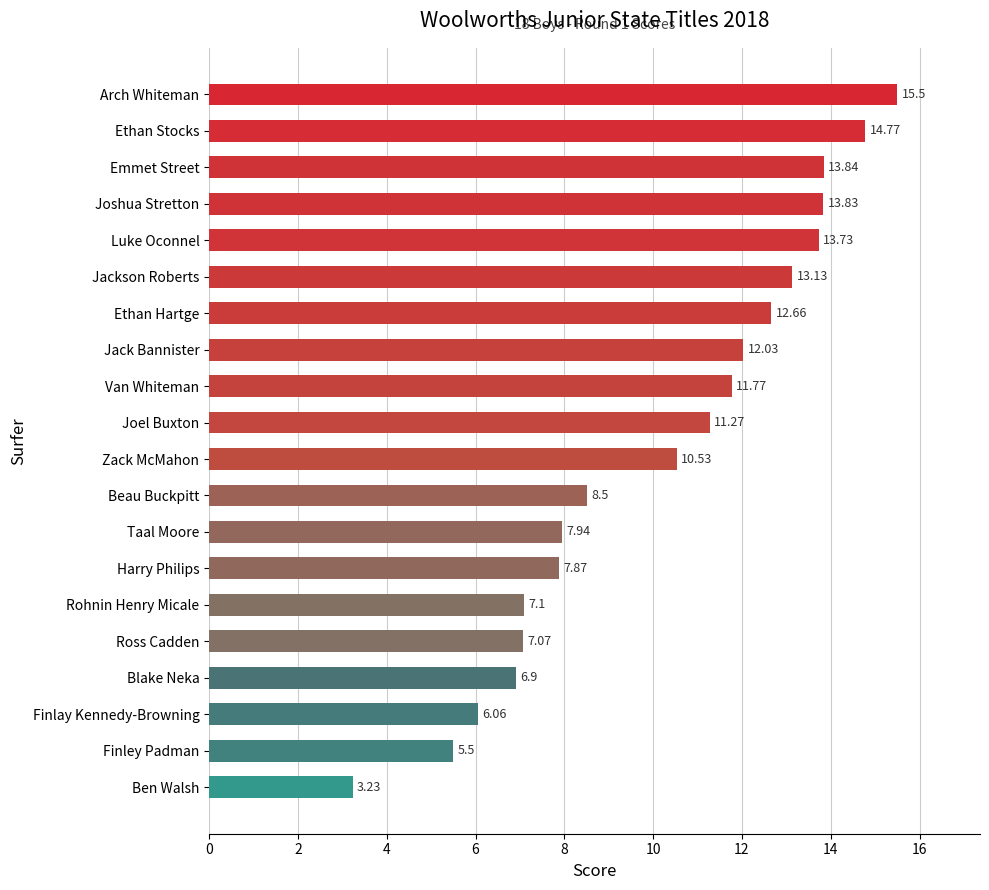

Approximately how many times larger is the value at Harry Philips compared to Ben Walsh?

2.4